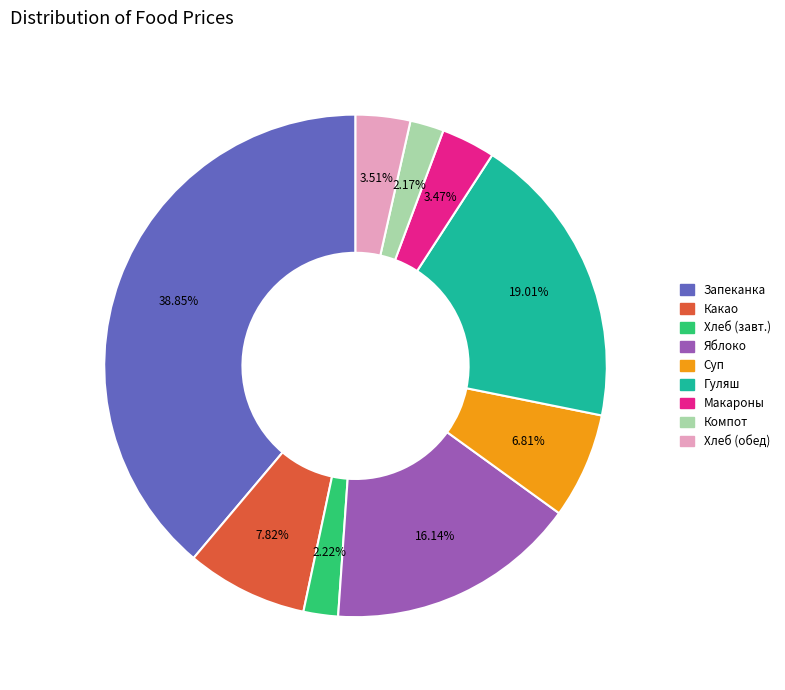

How many slices are in this pie chart?

9